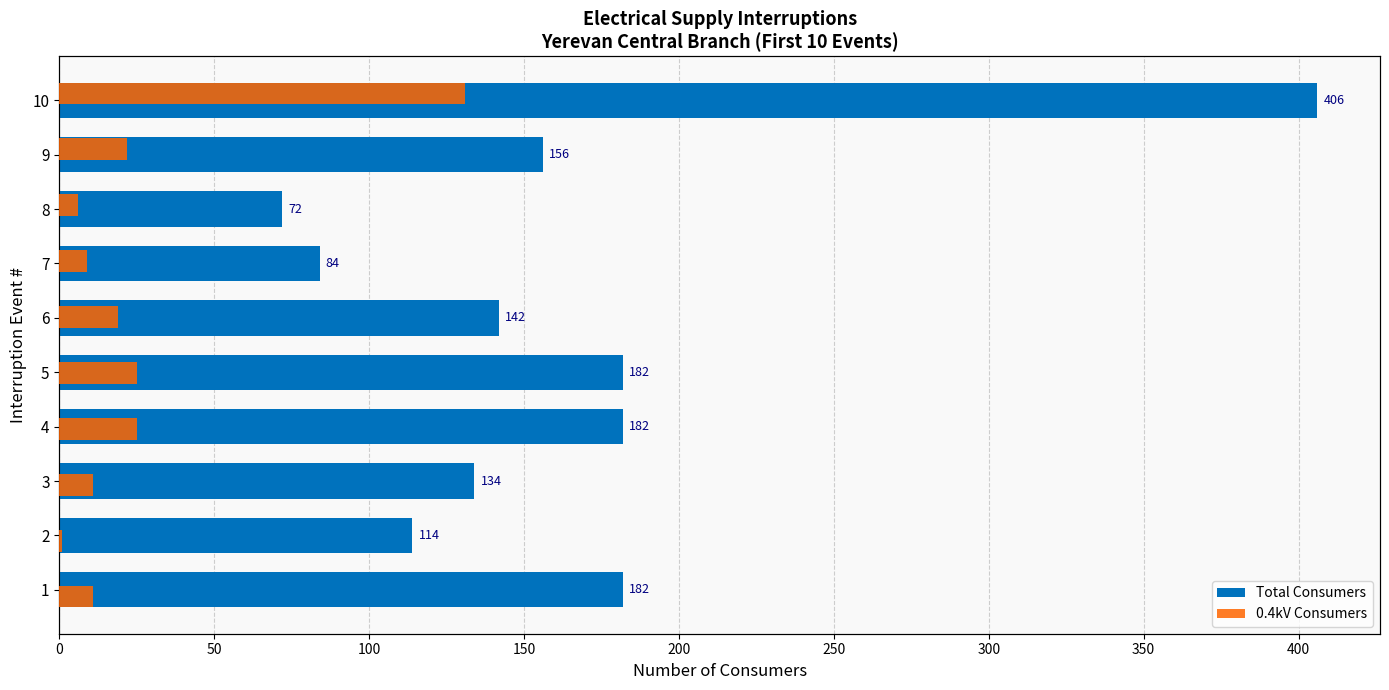

Which series has the largest total across all categories?

Ընդամենը (Total)